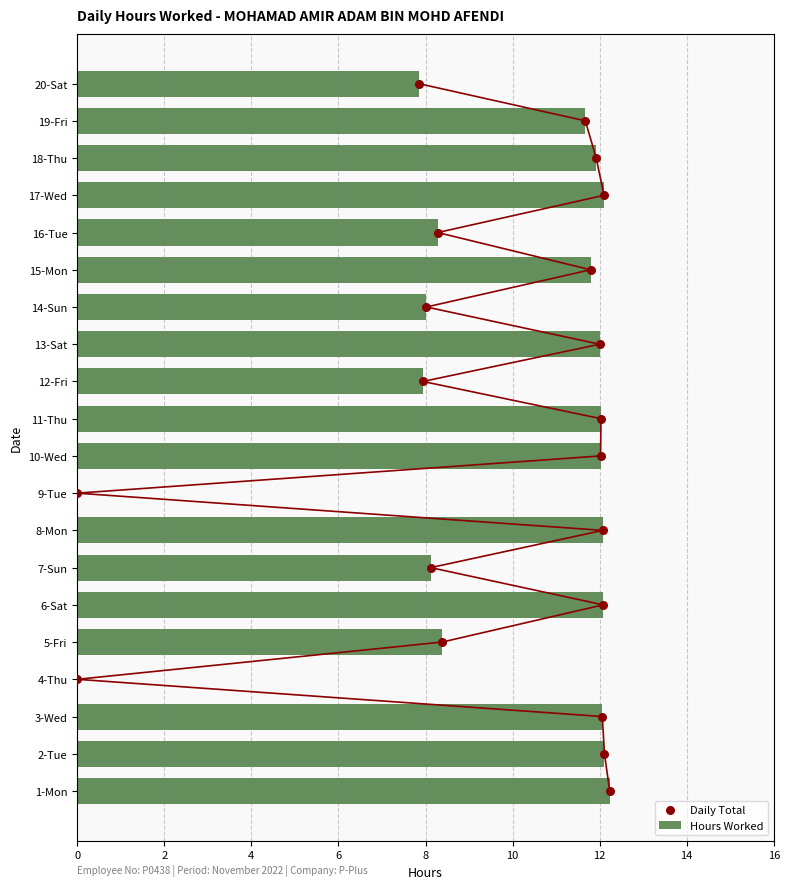

What is the maximum value for Hours Worked?

12.2